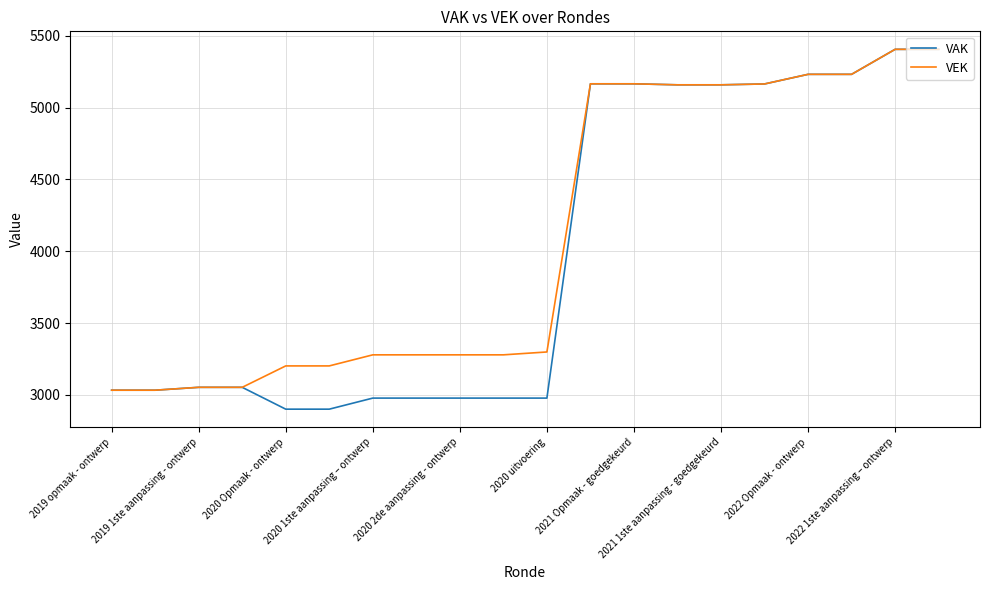

What is the minimum value for VEK?

3033